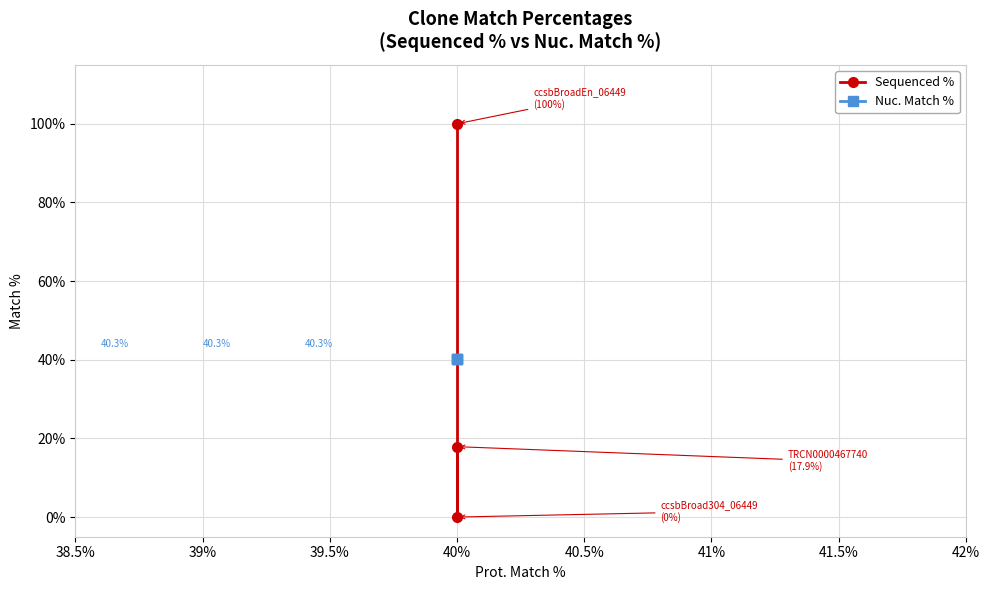

How many lines are shown in the chart?

2